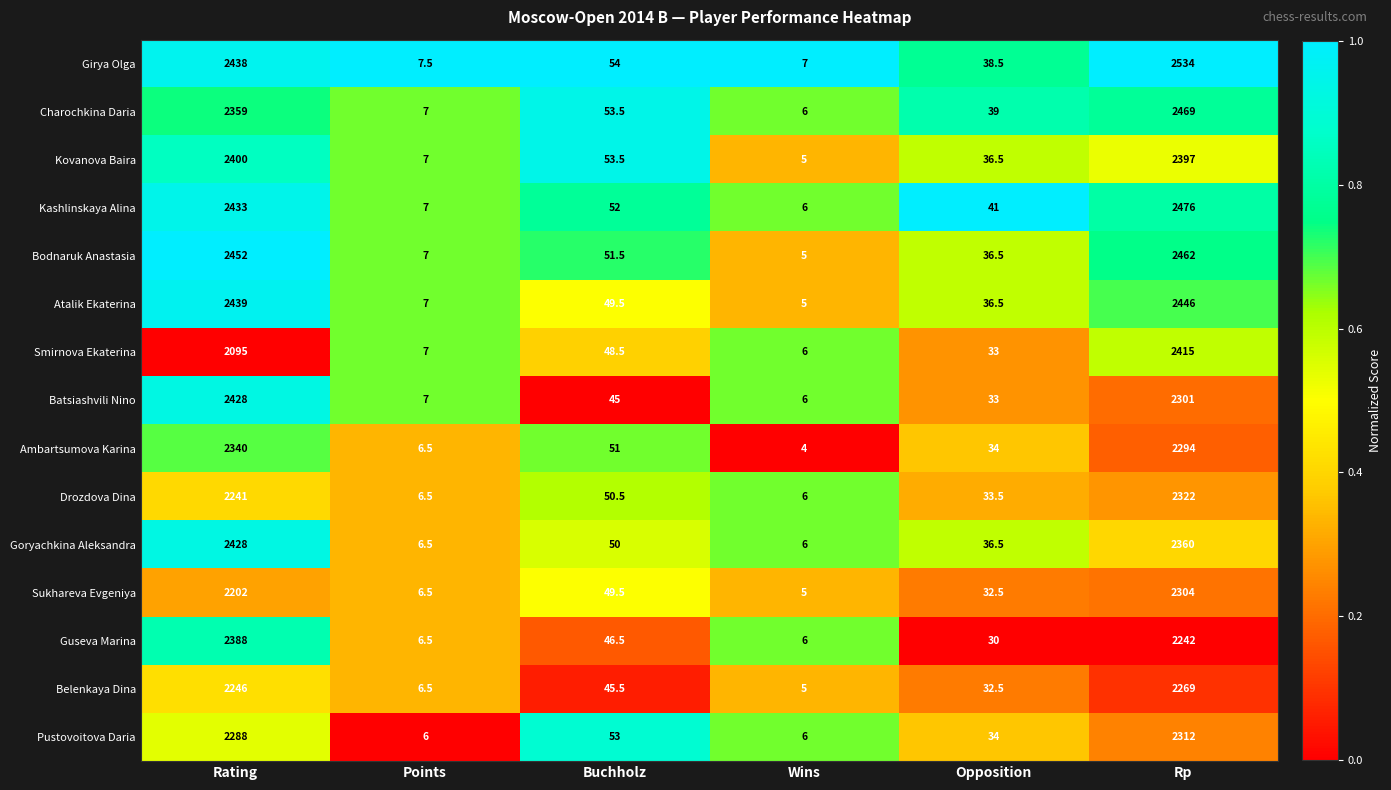

Which label corresponds to the largest value in the chart?

Rp